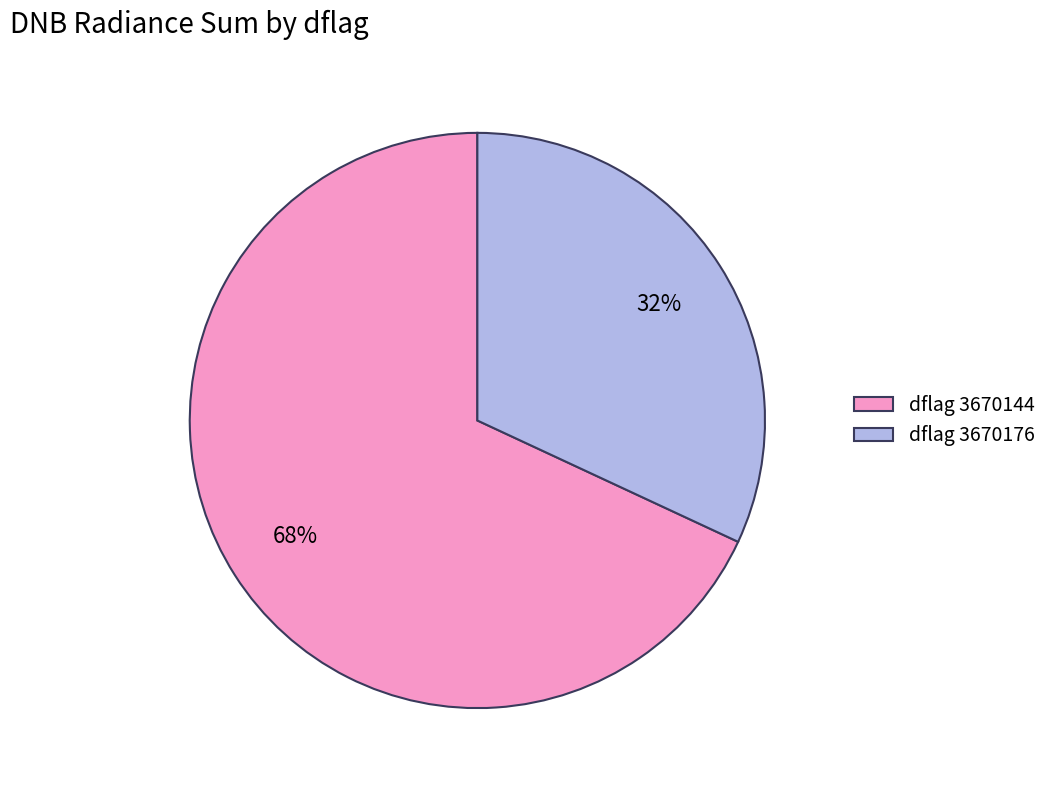

True or false: dflag 3670144 accounts for 75% of the total.

False